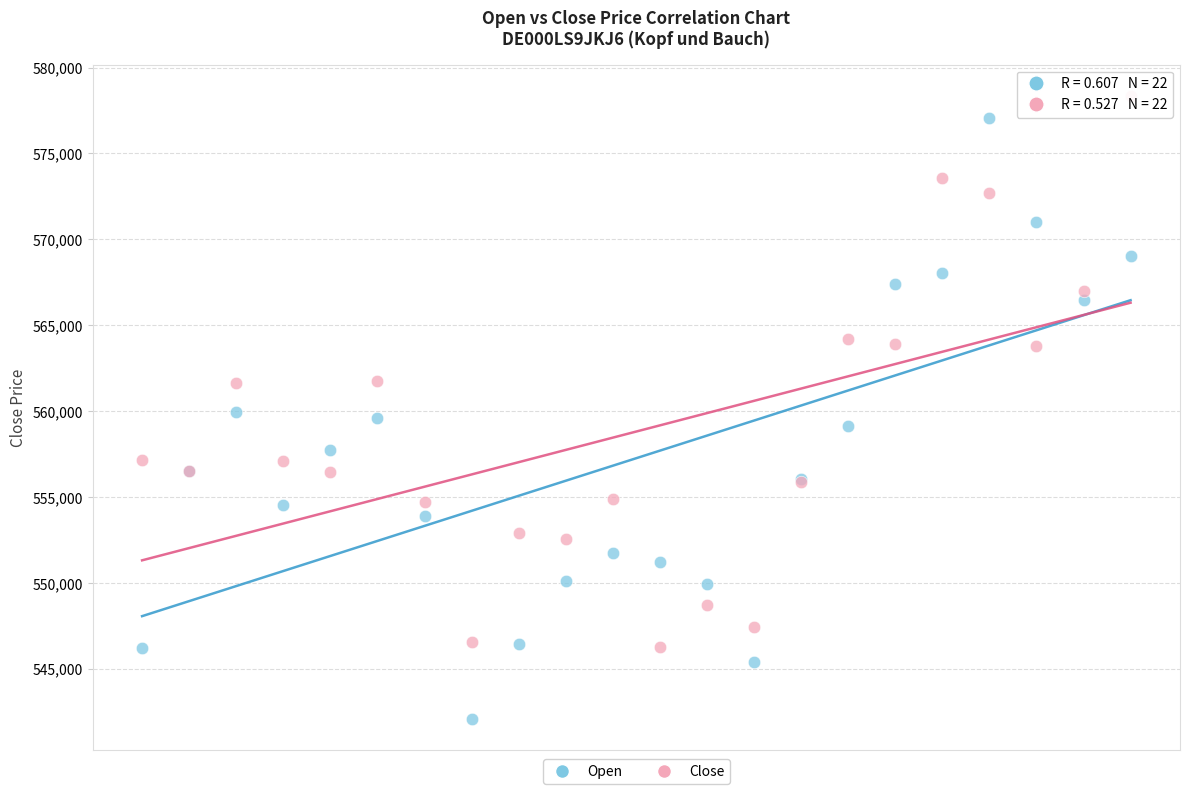

Which series contains the lowest Y value?

Open